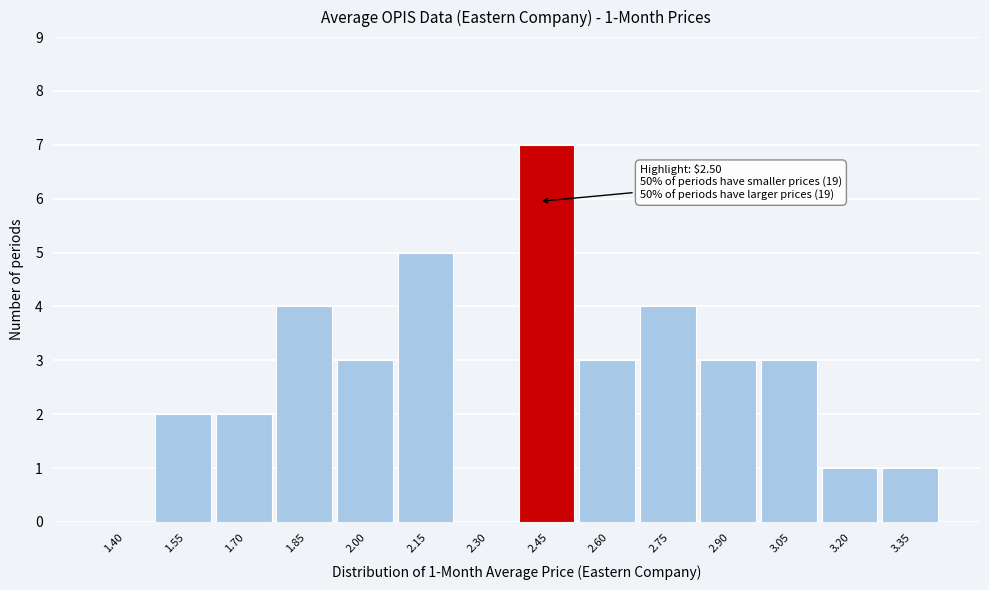

Reading right to left, what are all the values shown in this chart?

3.35=1	3.20=1	3.05=3	2.90=3	2.75=4	2.60=3	2.45=7	2.30=0	2.15=5	2.00=3	1.85=4	1.70=2	1.55=2	1.40=0